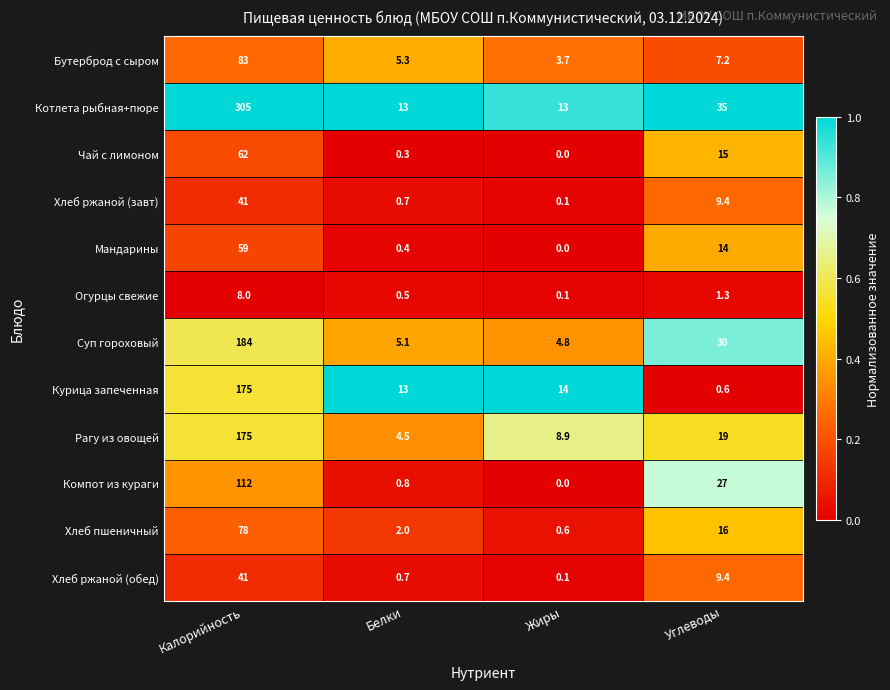

At which category is the sum across all series the highest?

Калорийность